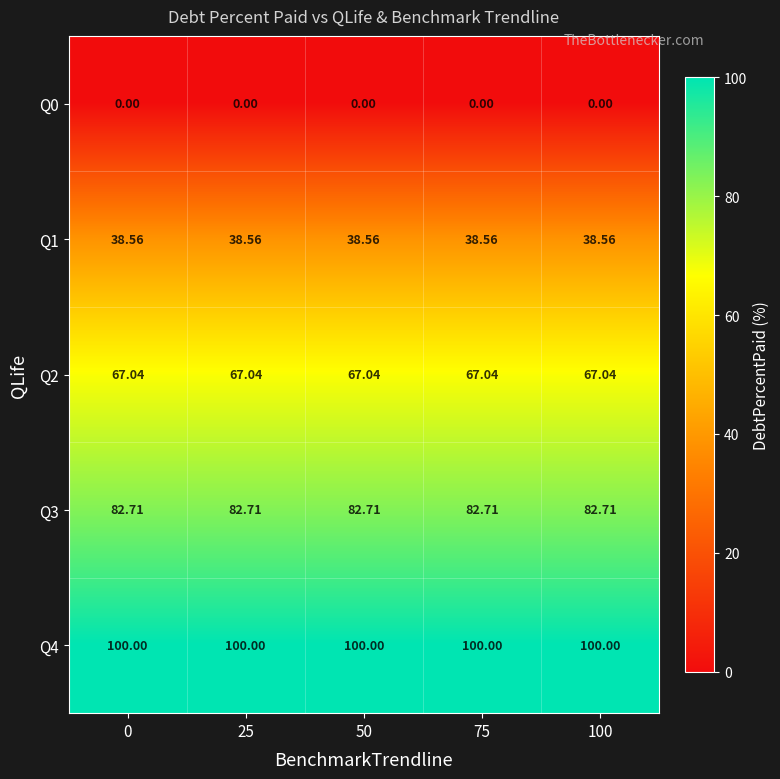

Is the value of Q2 at 25 greater than the value of Q1 at 100?

Yes